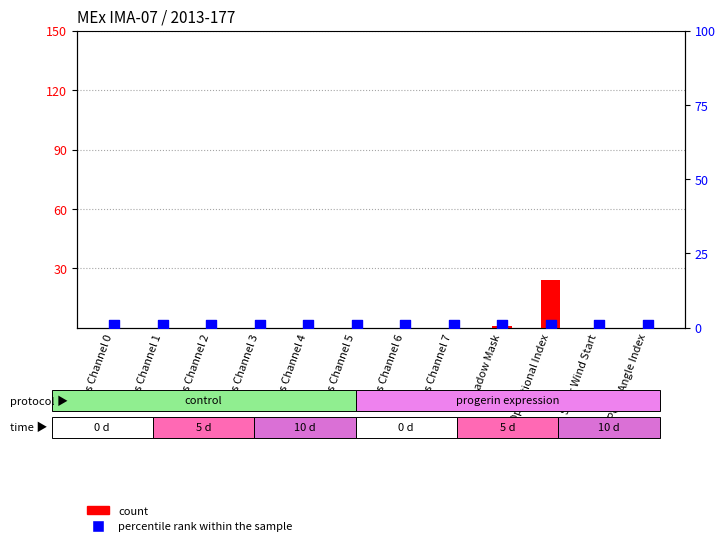

Which series reaches the maximum Y coordinate?

count